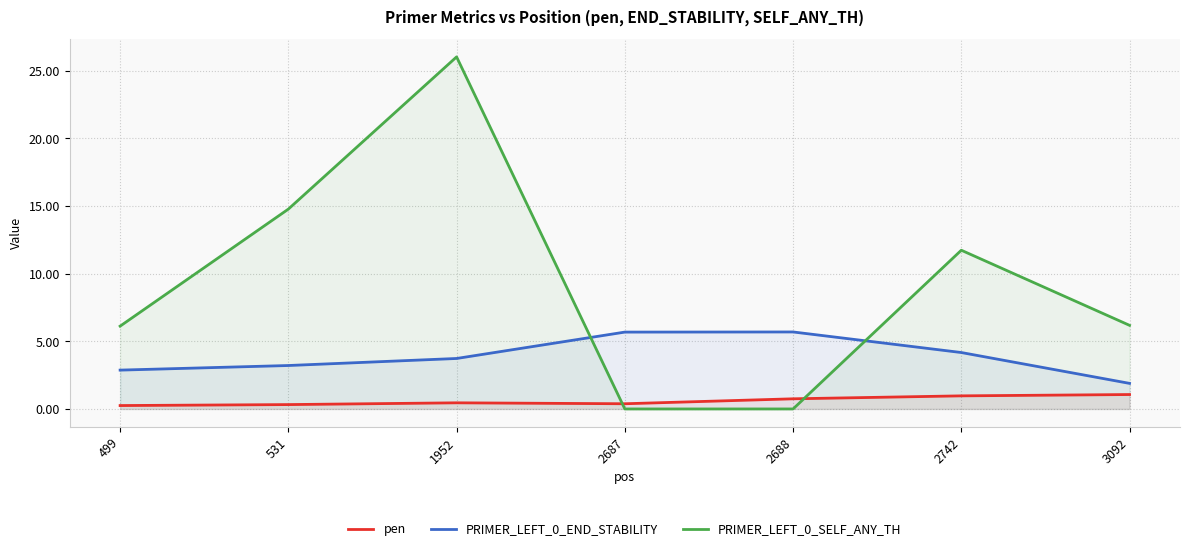

How many interior local peaks does the pen series have?

1